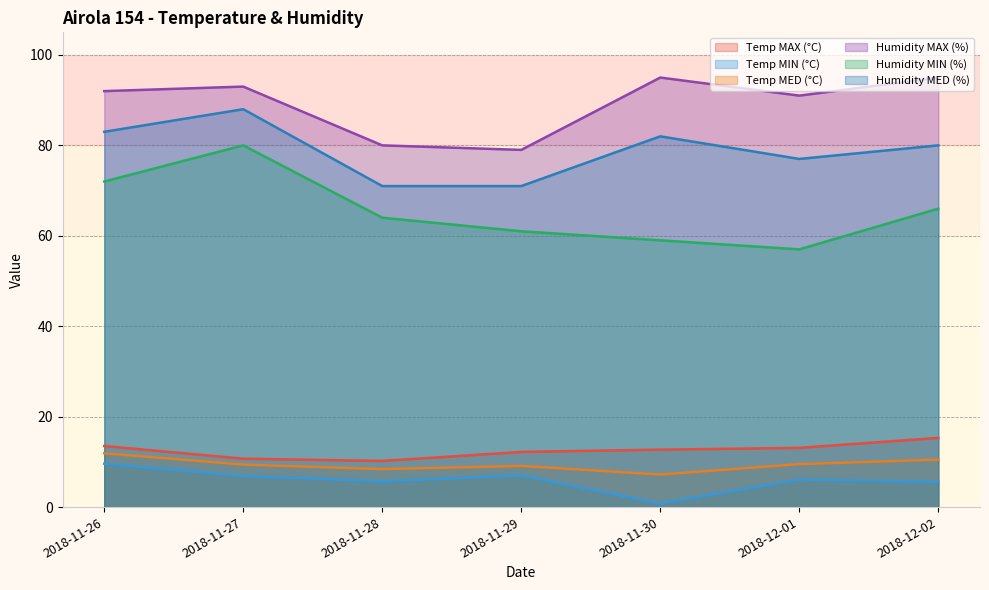

Which label corresponds to the smallest value in the chart?

2018-11-30